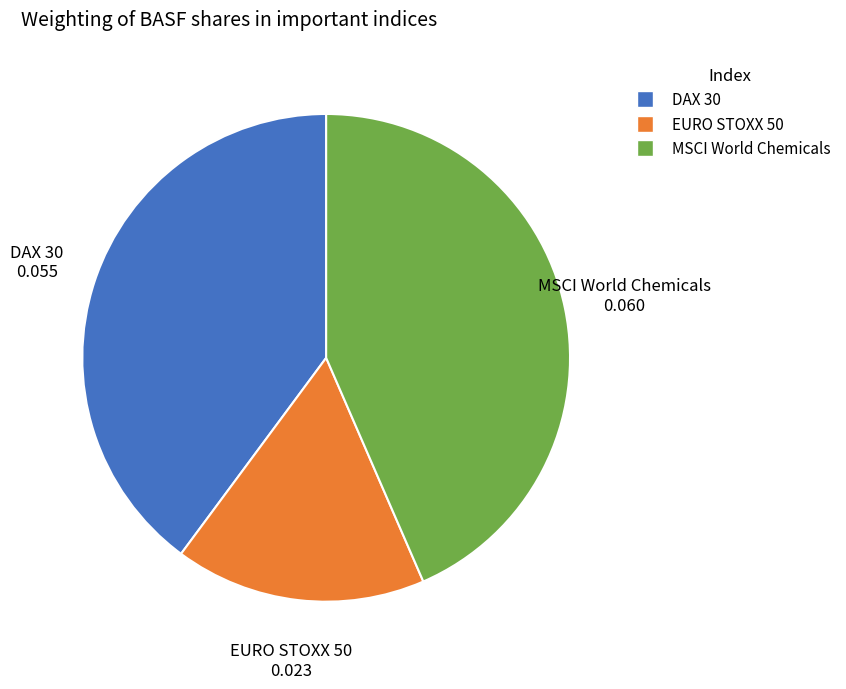

Is it true that DAX 30 is 40% of the pie?

True